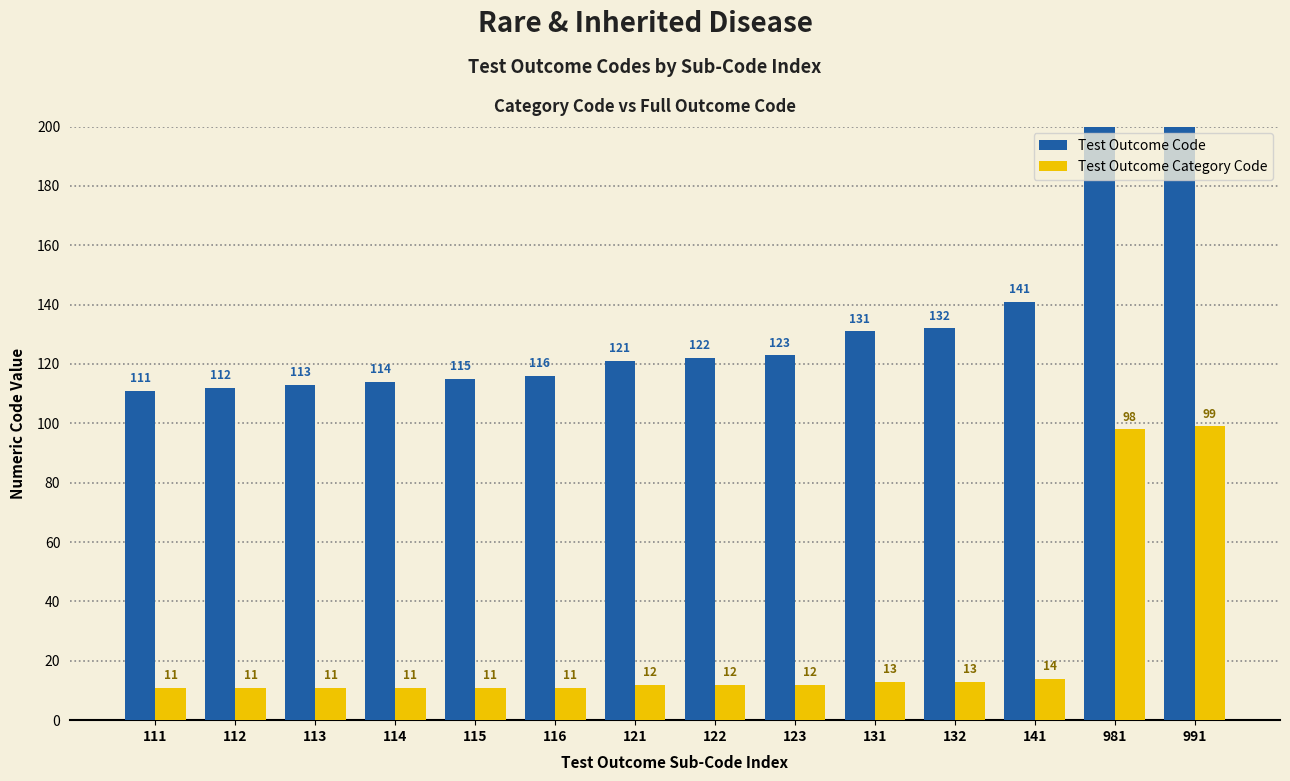

What is the difference between the maximum and minimum values in the Test Outcome Code series?

880